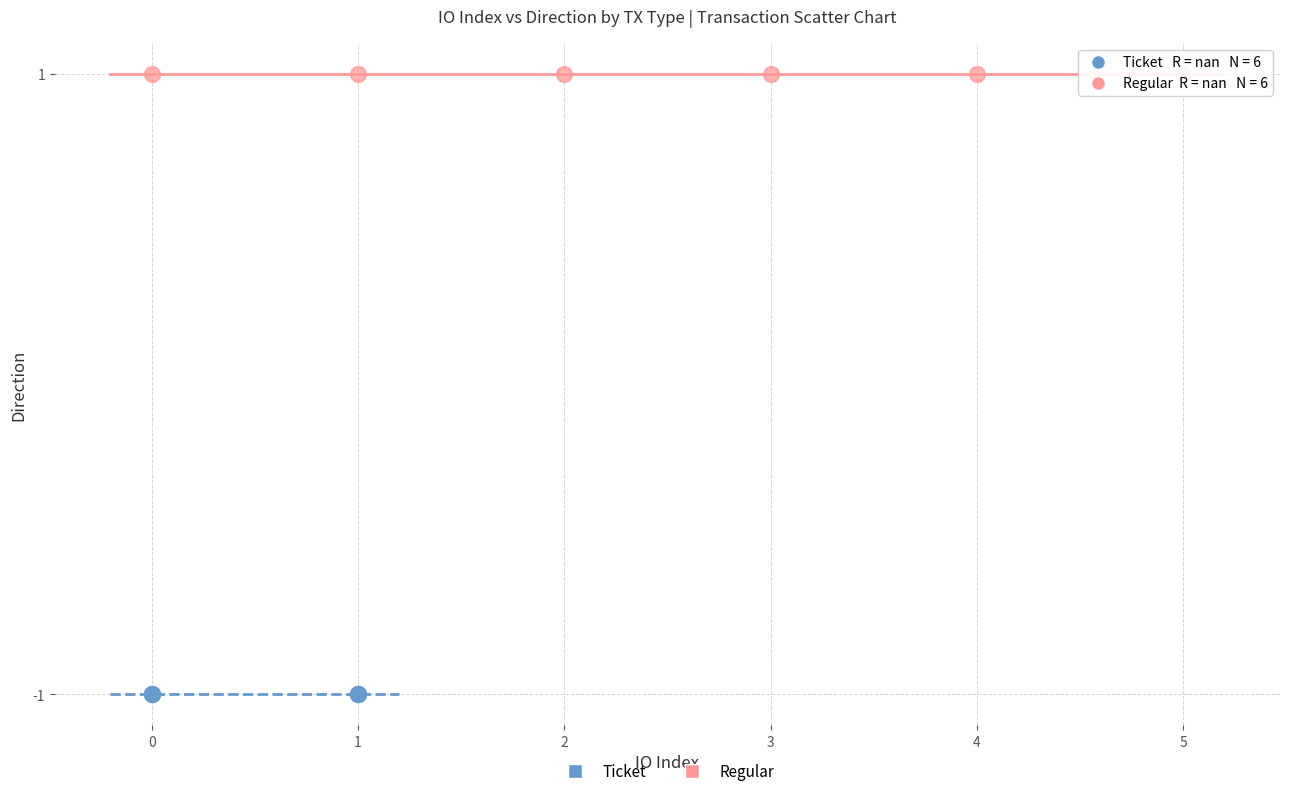

Which series contains the lowest Y value?

Ticket